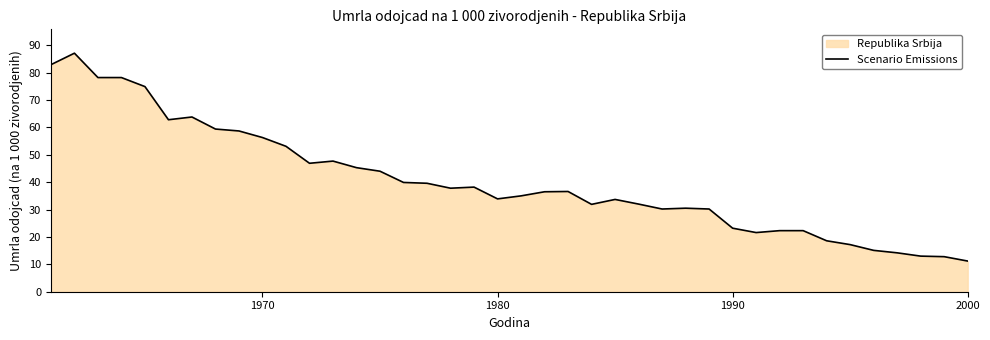

What is the average value?

40.4